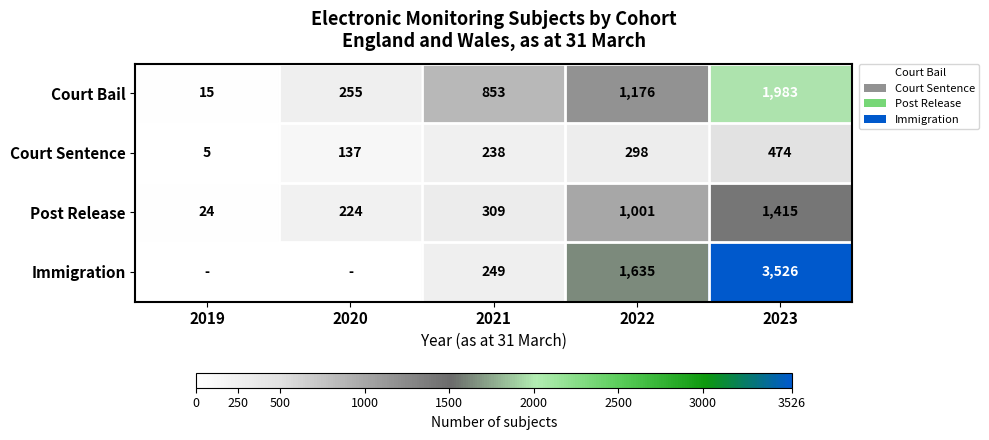

The Court Sentence series shows 50 at 2020. True or false?

False